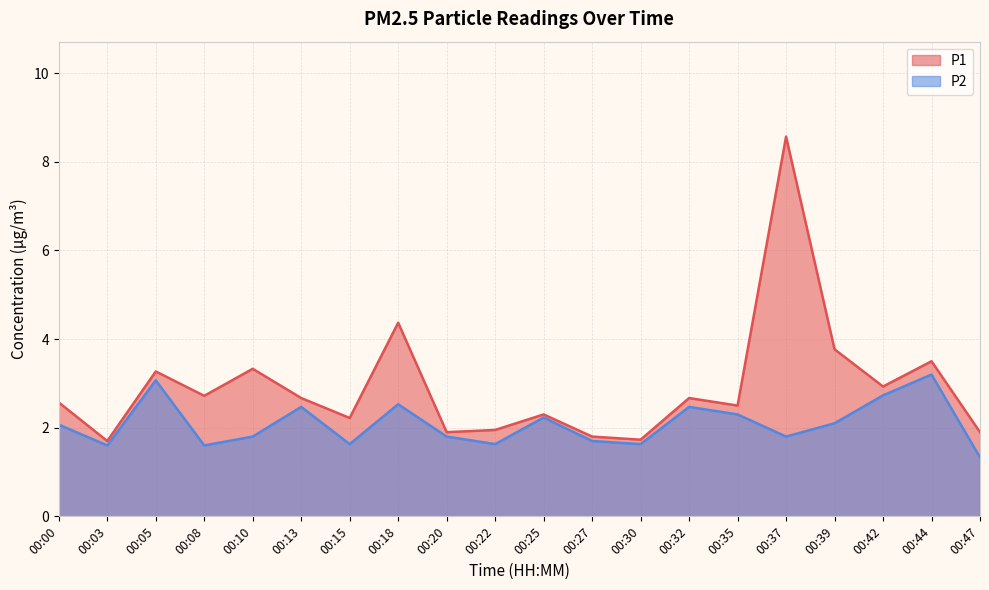

True or false: P2 and P1 intersect in this chart.

False